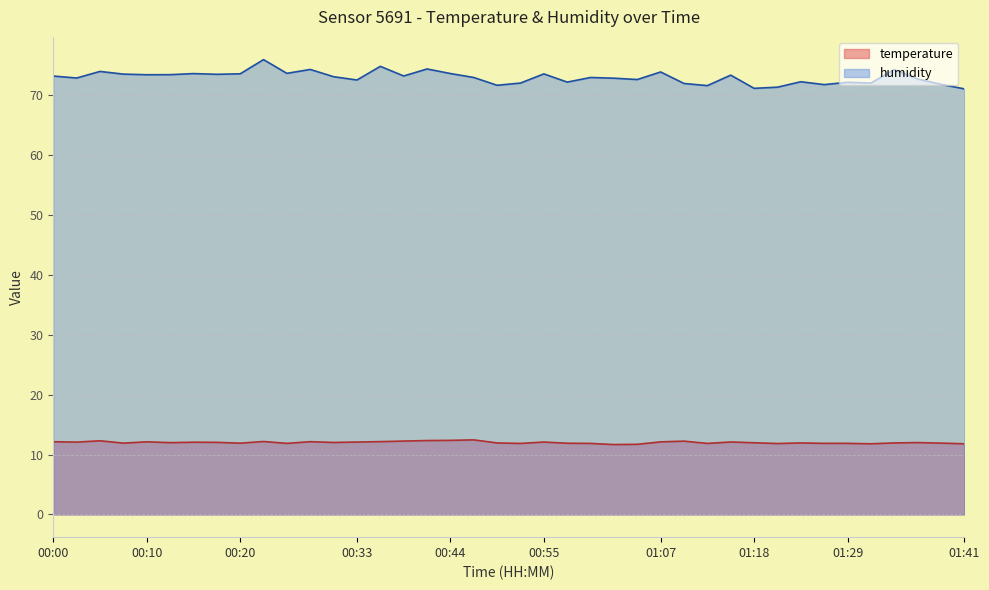

Does the chart have visible grid lines?

Yes